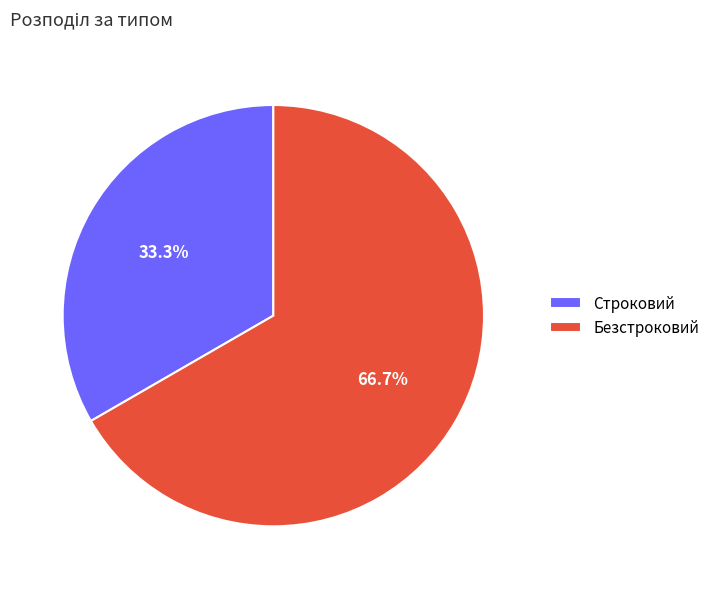

Is it true that Строковий is 21% of the pie?

False